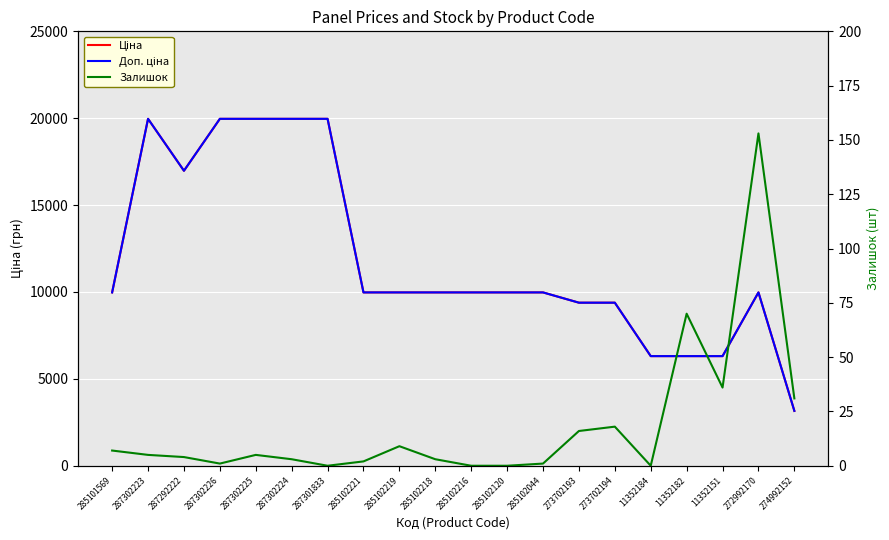

At which label does Ціна reach its minimum?

274992152